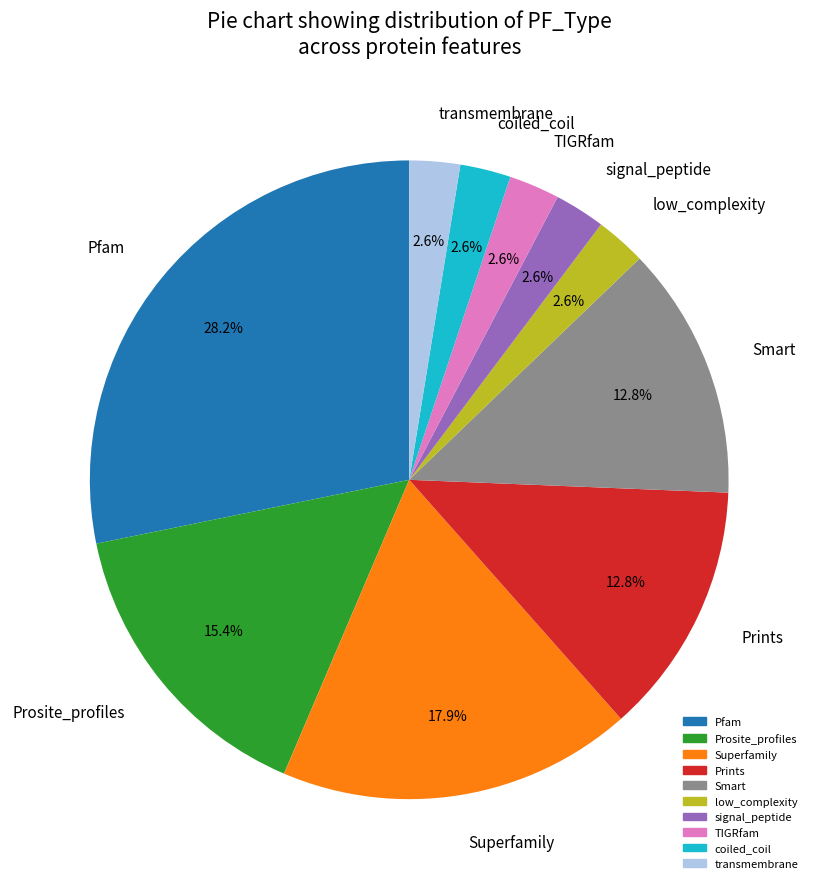

Count the number of slices in the pie.

10